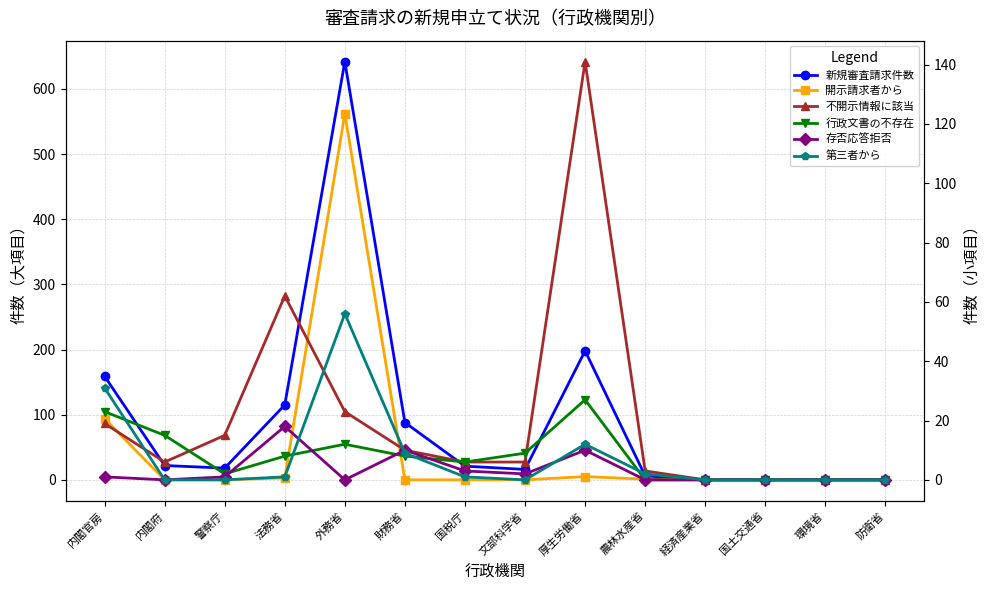

Where is 行政文書の不存在 nearest to the value 13?

外務省